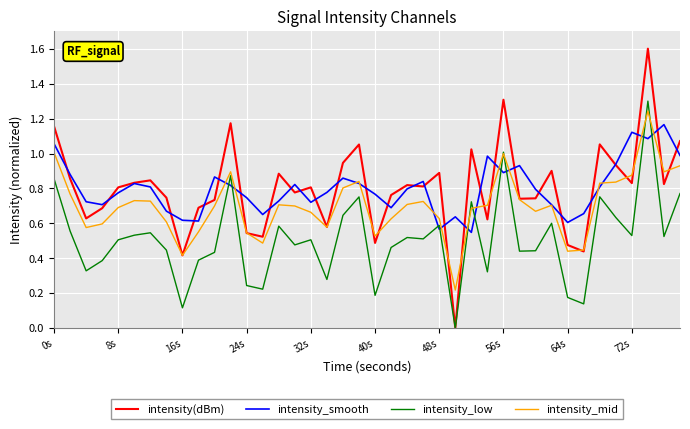

How many lines are shown in the chart?

4